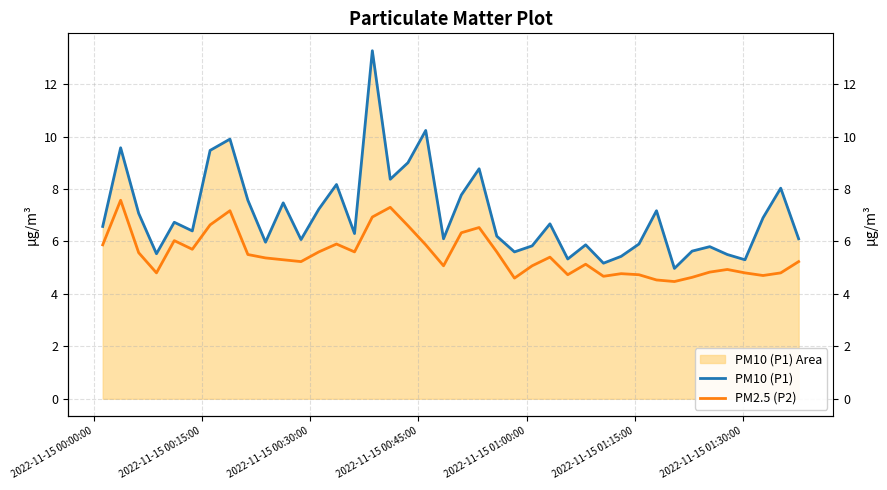

Reading right to left, list all the values displayed in this chart.

PM10 (P1): 6.1	8.0	6.9	5.3	5.5	5.8	5.6	5.0	7.2	5.9	5.4	5.2	5.9	5.3	6.7	5.8	5.6	6.2	8.8	7.8	6.1	10.2	9.0	8.4	13.3	6.3	8.2	7.2	6.1	7.5	6.0	7.6	9.9	9.5	6.4	6.7	5.5	7.1	9.6	6.6
PM2.5 (P2): 5.2	4.8	4.7	4.8	4.9	4.8	4.6	4.5	4.5	4.7	4.8	4.7	5.1	4.7	5.4	5.1	4.6	5.6	6.5	6.3	5.1	5.9	6.6	7.3	6.9	5.6	5.9	5.6	5.2	5.3	5.4	5.5	7.2	6.6	5.7	6.0	4.8	5.6	7.6	5.9